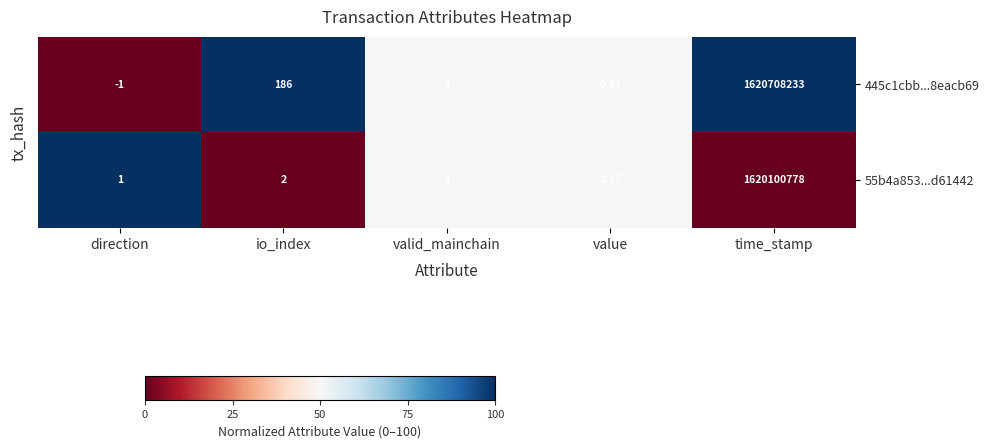

What is the total value across all series at time_stamp?

3240809011.0